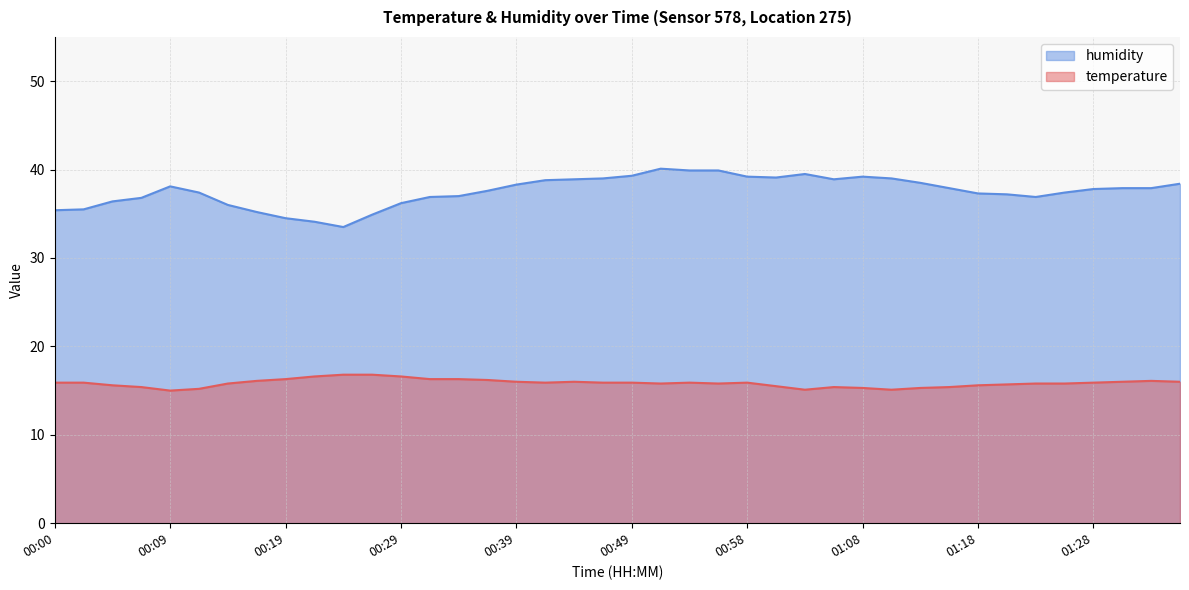

Where does the humidity series first go above 37?

00:09